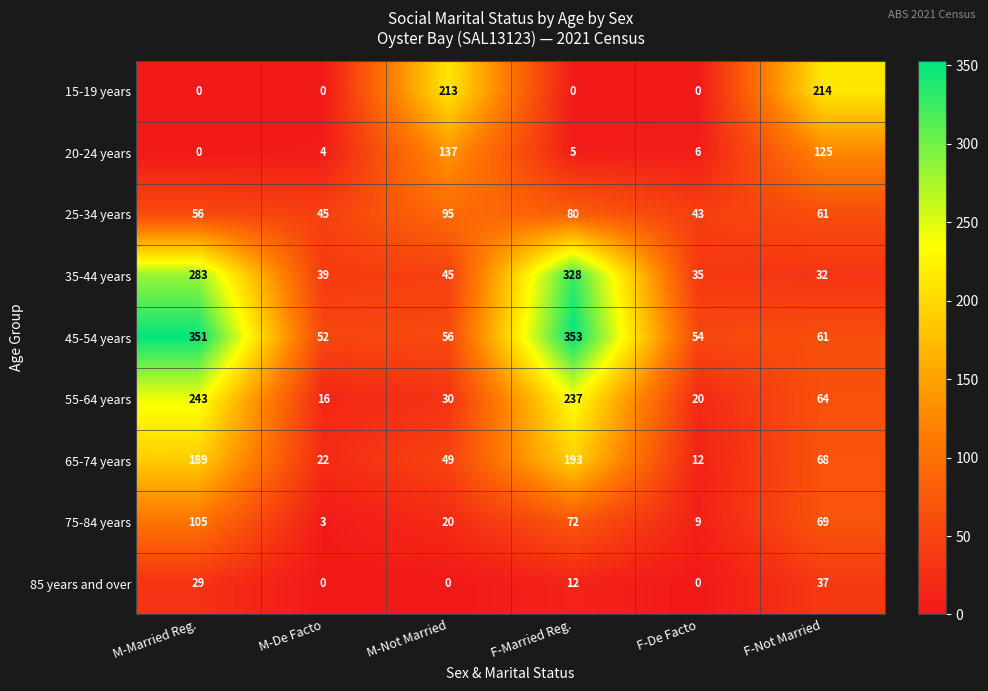

What is the greatest value displayed?

353